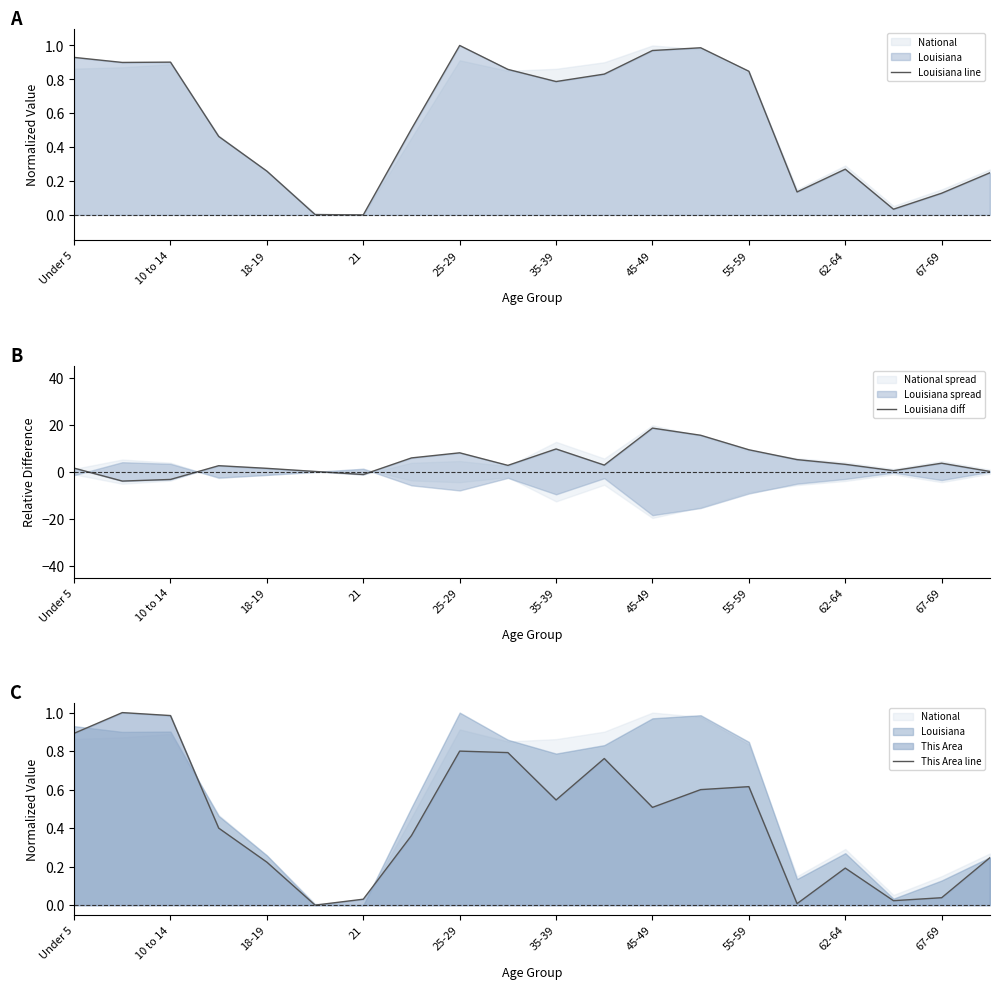

Is it true that This Area line equals 0.5 at Under 5?

False